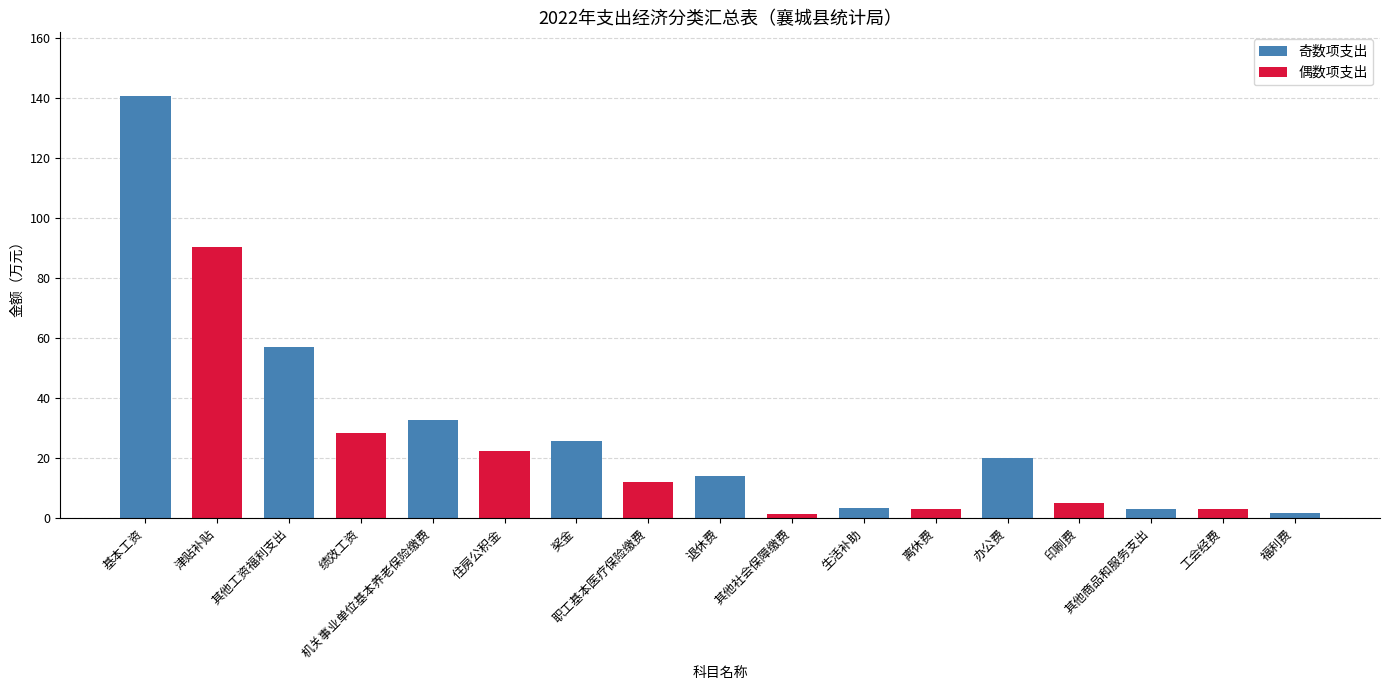

What is the change in value from 住房公积金 to 生活补助?

-18.9